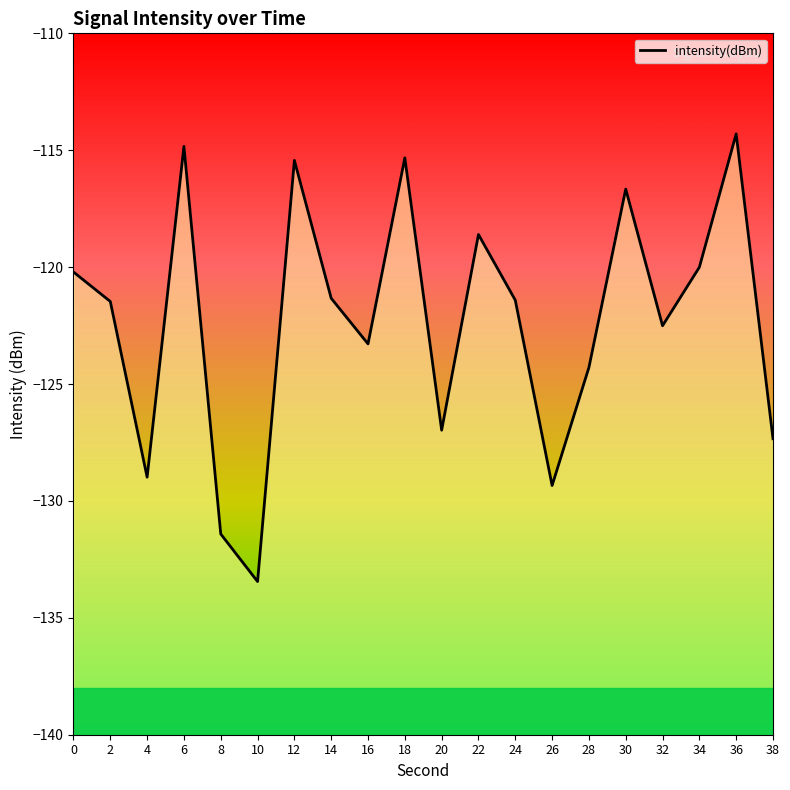

True or false: the data shows -26.0 at 24.

False